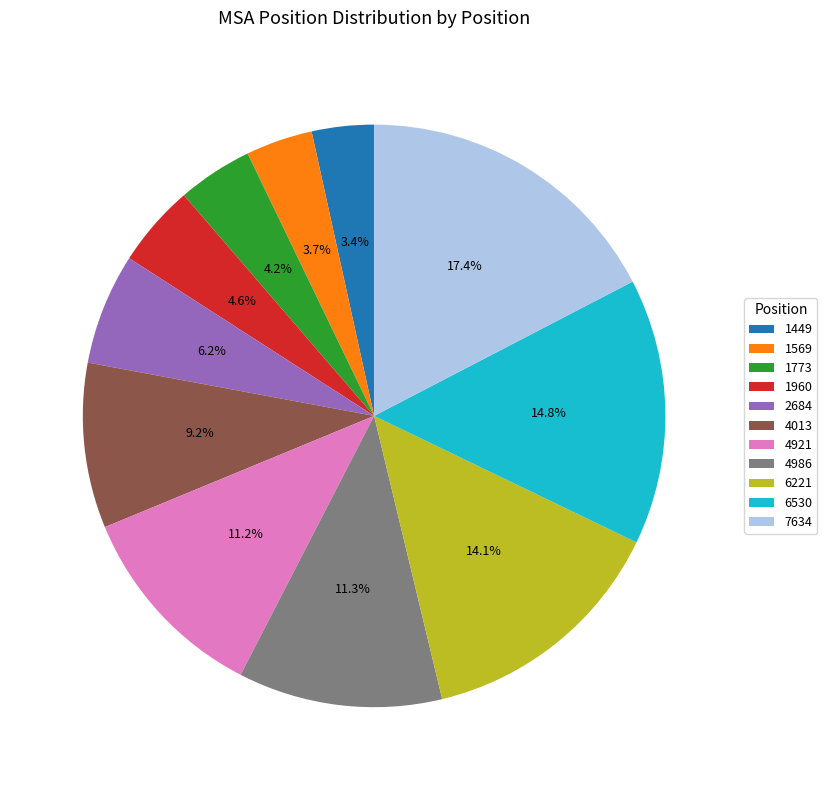

Between 1960 and 1449, which is larger?

1960